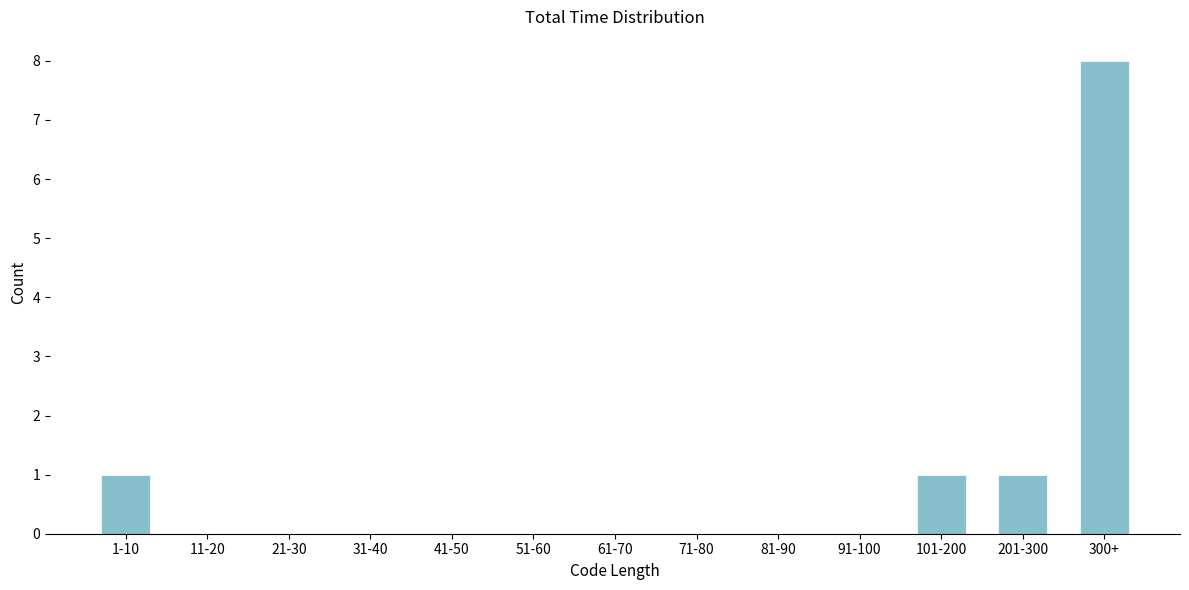

Reading left to right, list all the values displayed in this chart.

1-10=1	11-20=0	21-30=0	31-40=0	41-50=0	51-60=0	61-70=0	71-80=0	81-90=0	91-100=0	101-200=1	201-300=1	300+=8